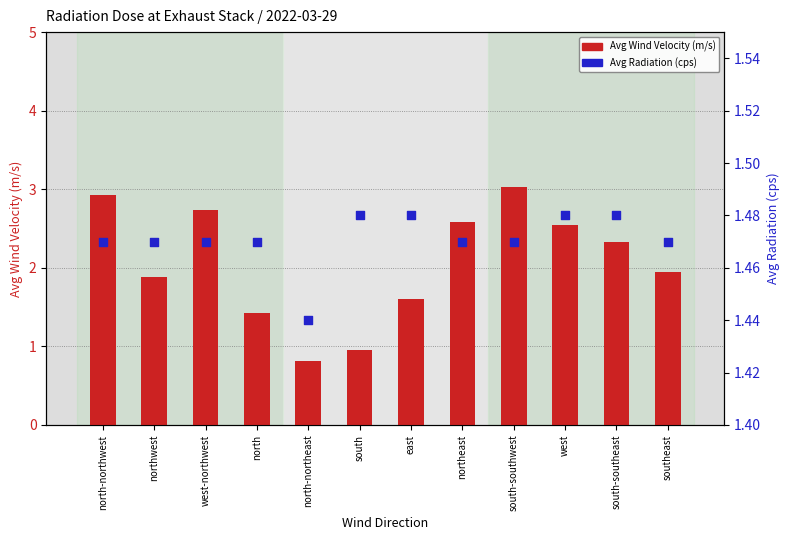

What is the total value across all series at southeast?

3.4